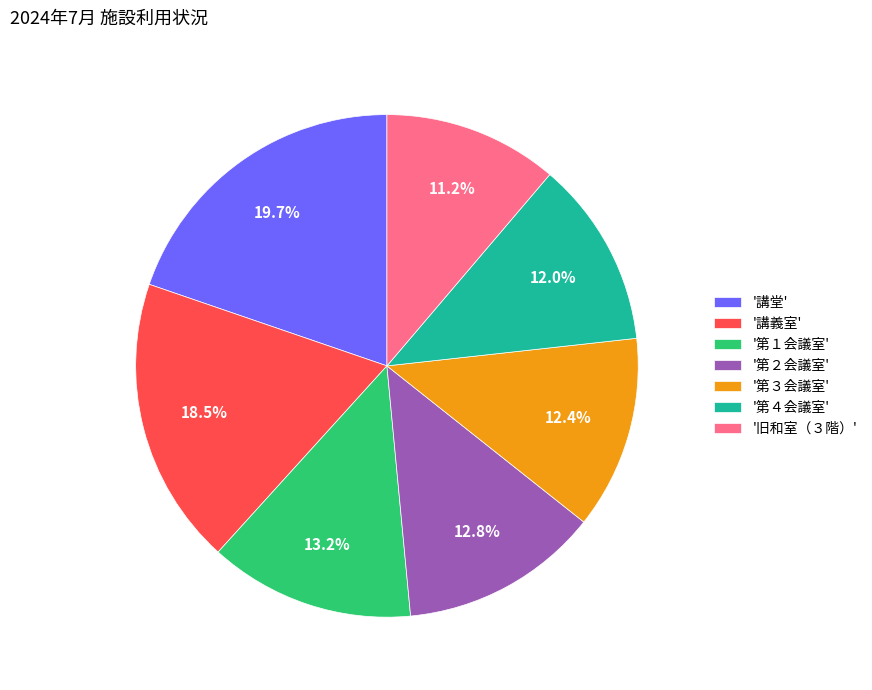

Between '第４会議室' and '第２会議室', which is larger?

'第２会議室'